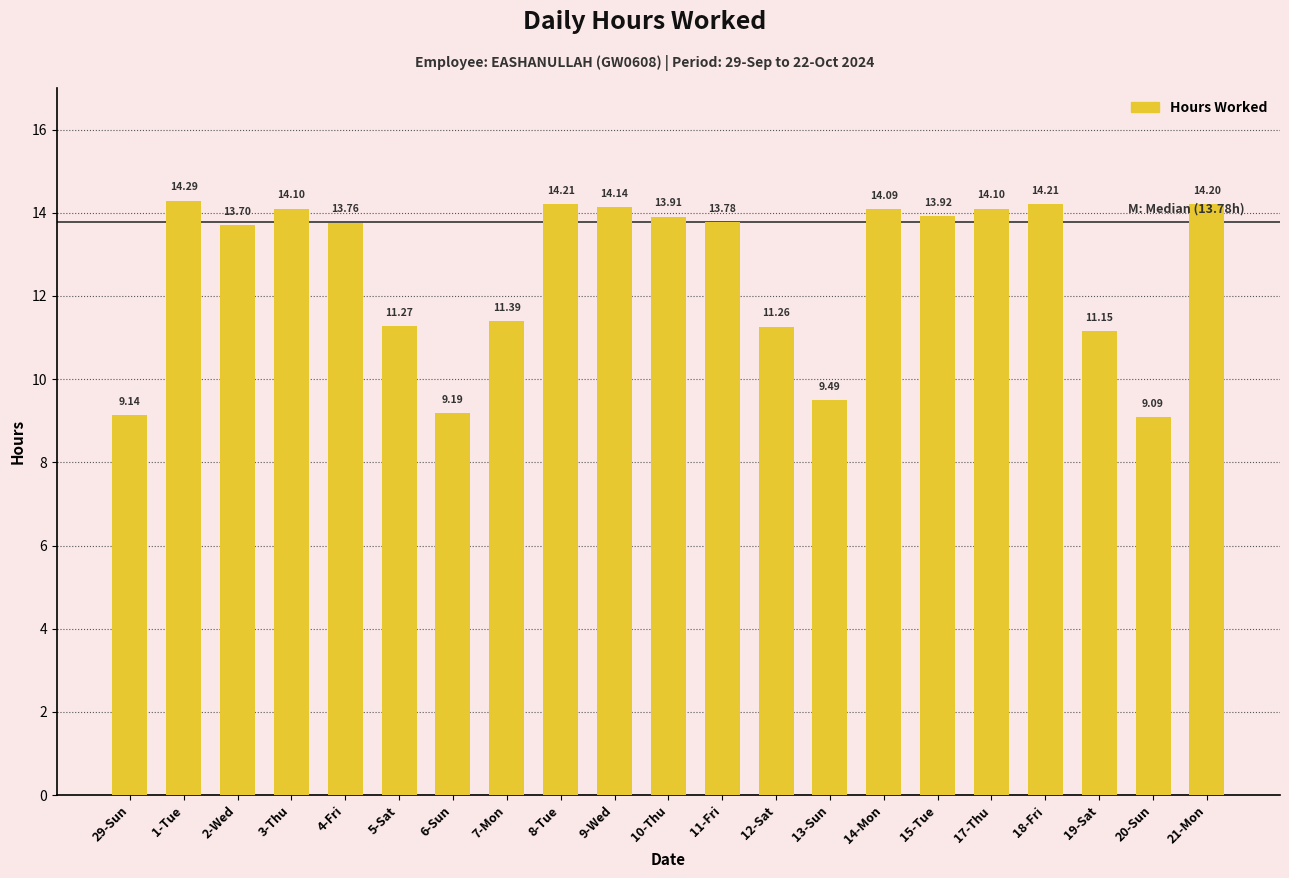

What is the maximum value shown in the chart?

14.3